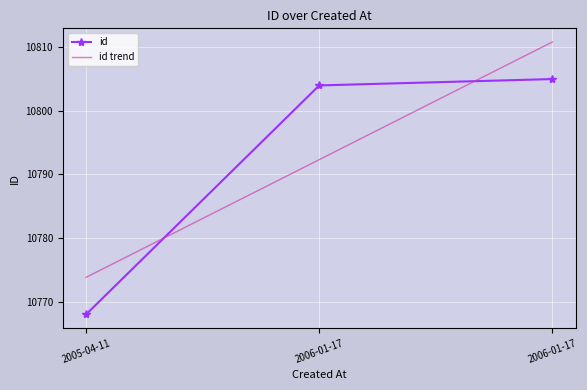

At which category does the chart reach its peak across all series?

2006-01-17